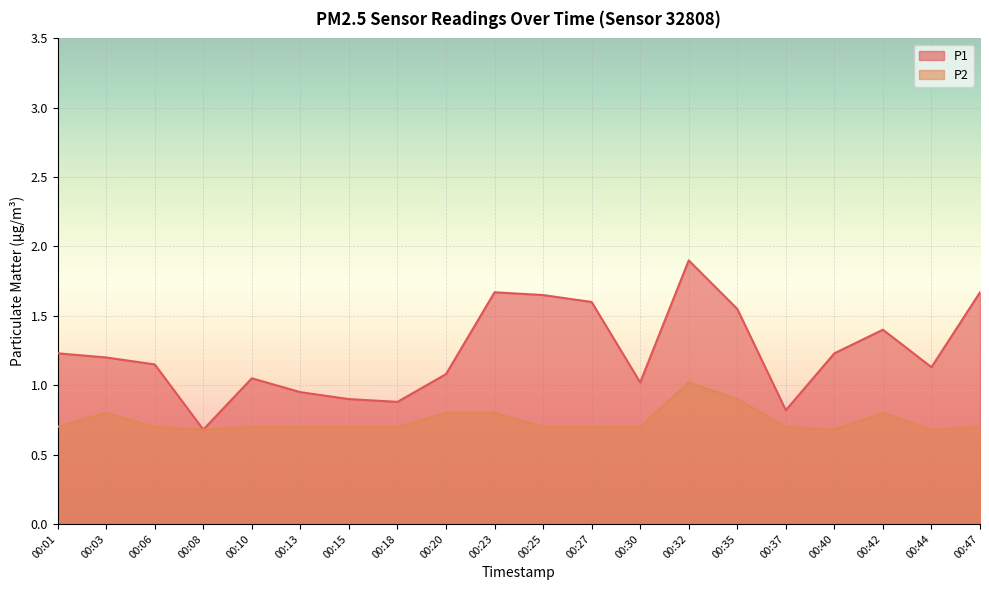

True or false: P2 and P1 intersect in this chart.

False